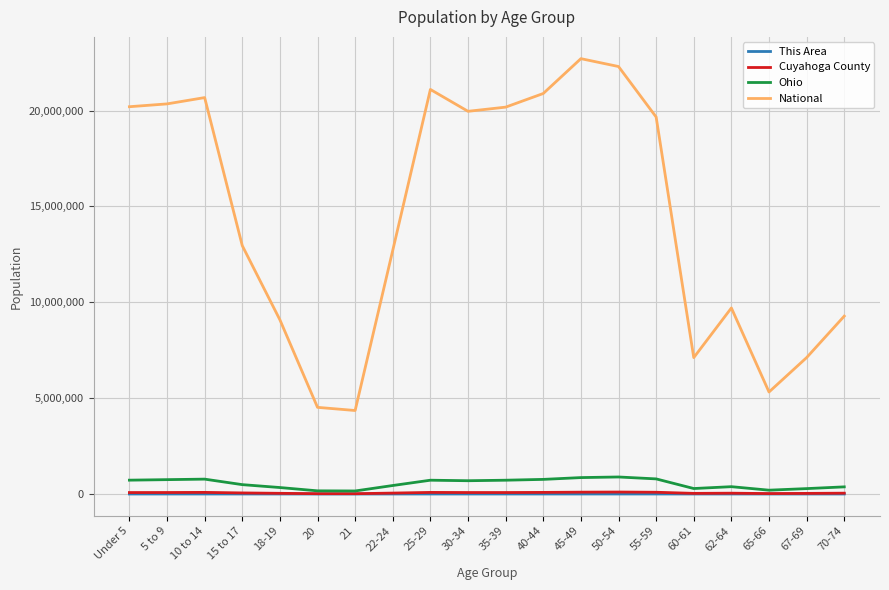

What is the smallest value displayed?

32